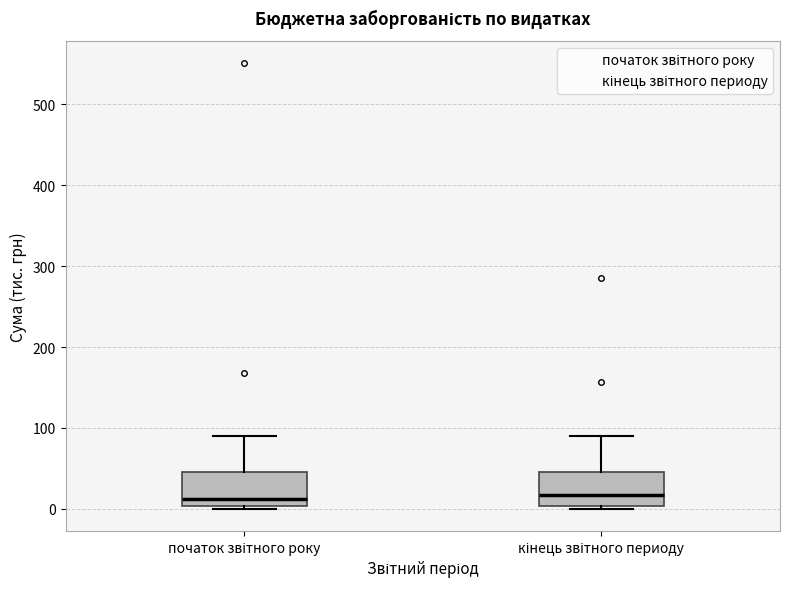

Reading left to right, read every box against the y-axis: the position of its median line, the range the box covers, and the ends of its whiskers. The values are not printed on the chart, so give them approximately, as read against the axis.

початок звітного року: median 10, box 0 to 40, whiskers 0 to 90
кінець звітного периоду: median 20, box 0 to 40, whiskers 0 (just below the box's lower edge) to 90